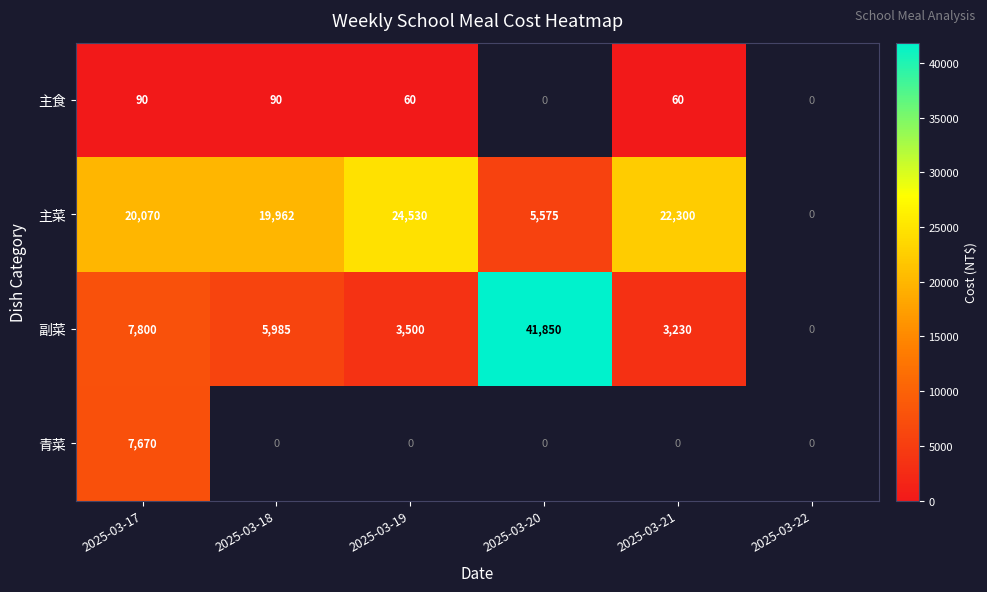

The value of 副菜 at 2025-03-18 is 5985. True or false?

True